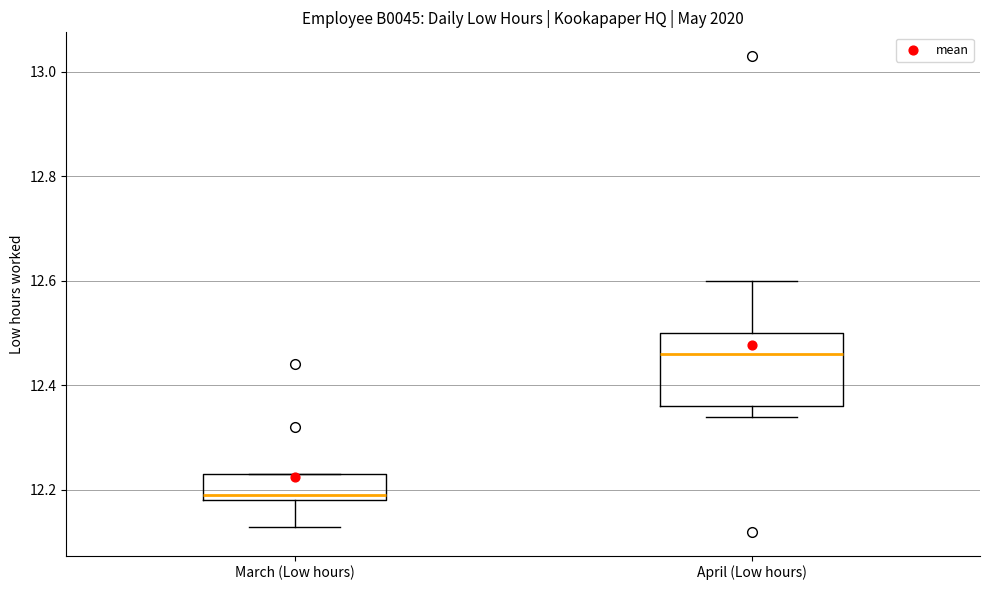

Reading left to right, transcribe this box plot: for each box, give where its median line is, the range the box spans, and where its two whiskers end, as read against the y-axis. The values are not printed on the chart, so give them approximately, as read against the axis.

March (Low hours): median 12.20, box 12.18 to 12.24, whiskers 12.14 to 12.24
April (Low hours): median 12.46, box 12.36 to 12.50, whiskers 12.34 to 12.60